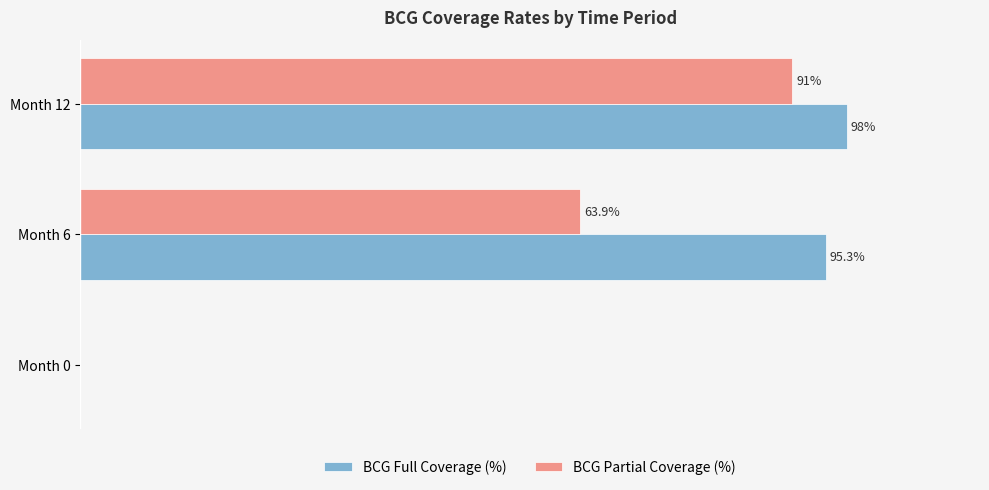

Between Month 0 and Month 6, which series saw the biggest shift?

BCG Full Coverage (%)